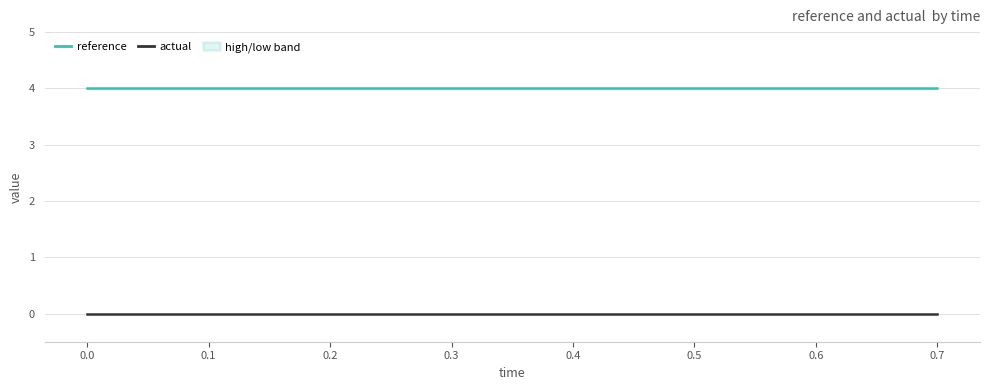

True or false: actual has more than 0 points higher than both neighbors.

False